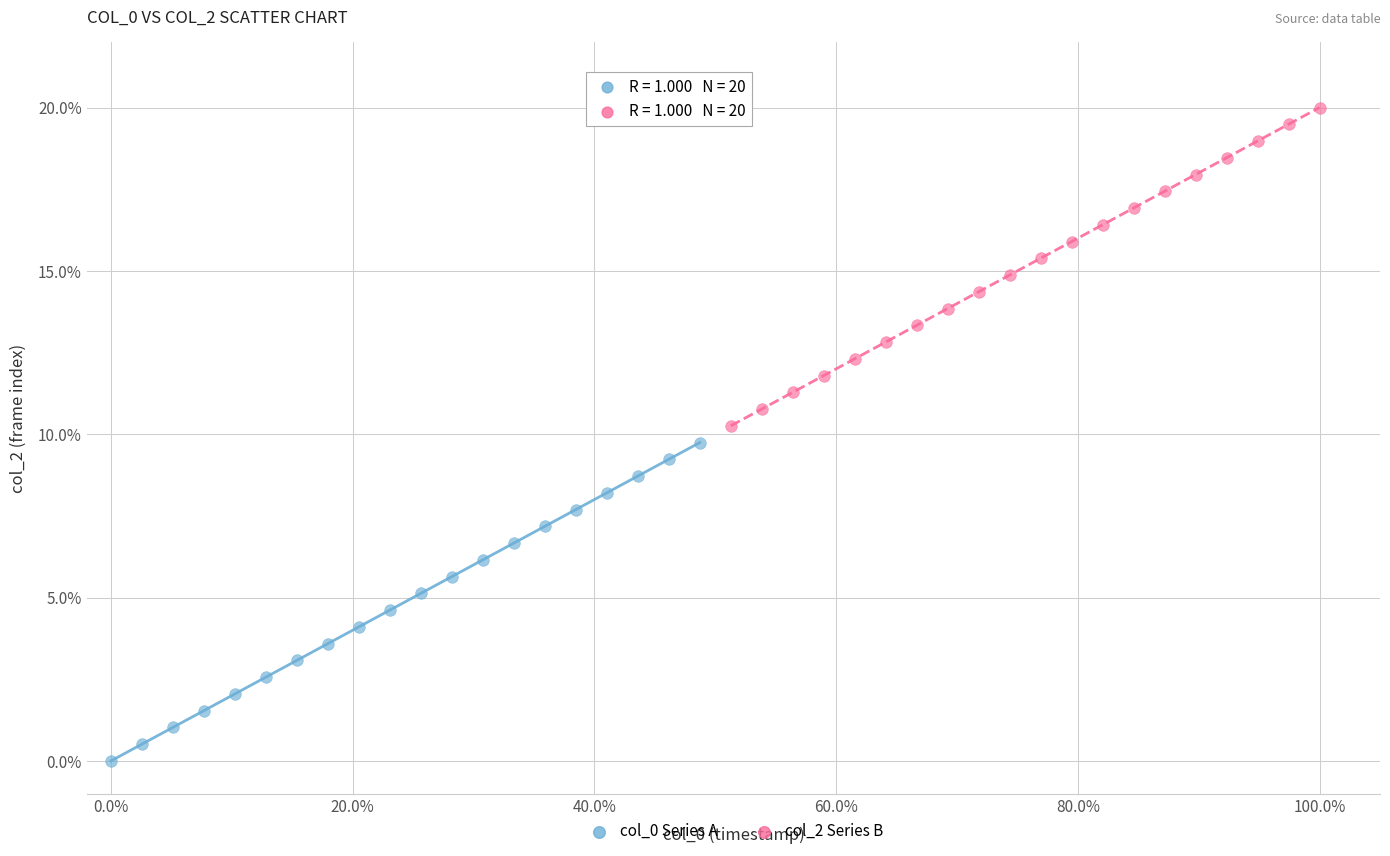

Which series reaches the maximum Y coordinate?

col_2 Series B